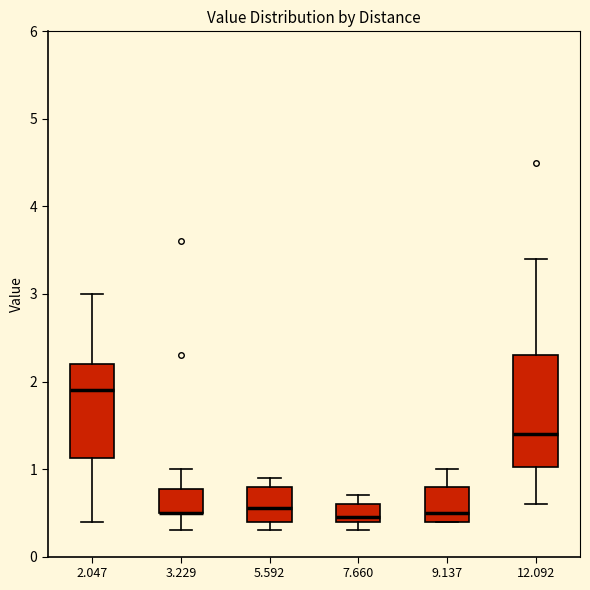

Where is the lower edge of the box at x = 12.092 on the y-axis? The values are not printed on the chart, so give them approximately, as read against the axis.

1.0